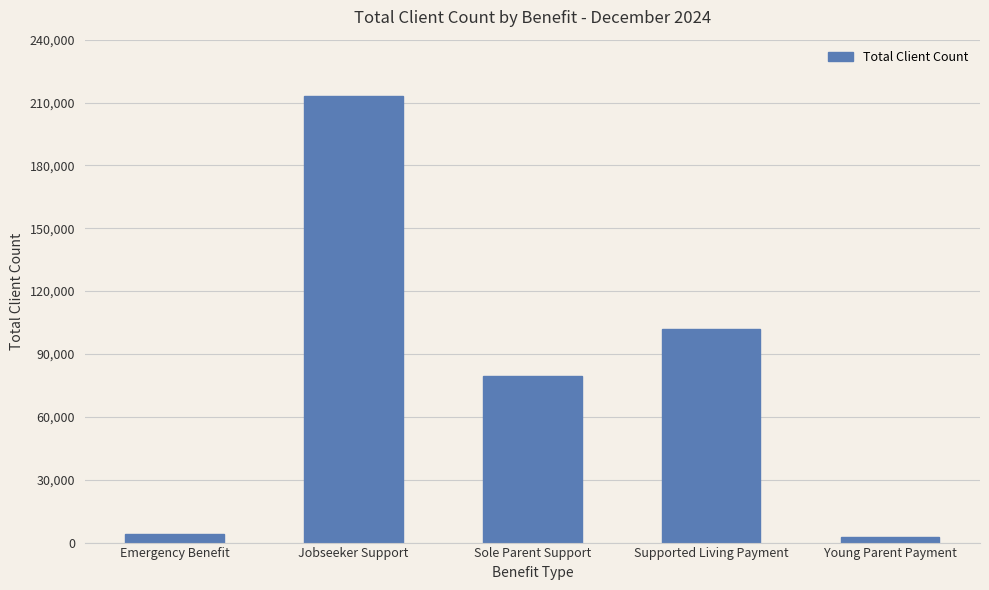

Reading left to right, transcribe all the data shown in this chart.

4230	213318	79296	101991	2574